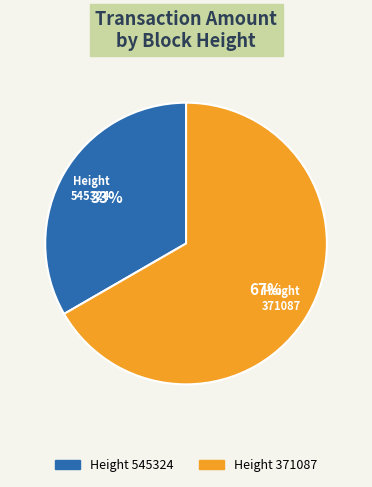

Does any single category account for the majority?

Yes